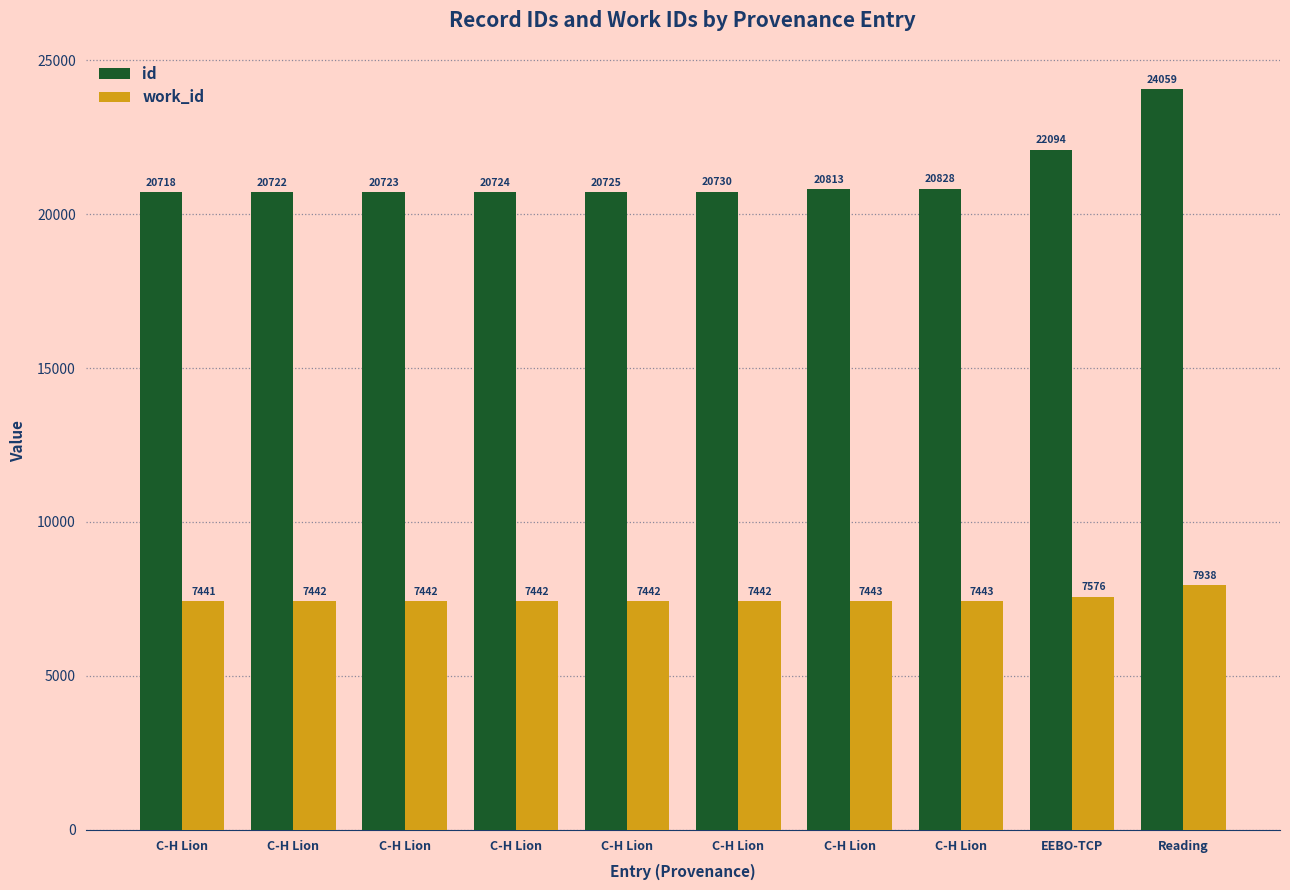

What is the minimum value for id?

20718